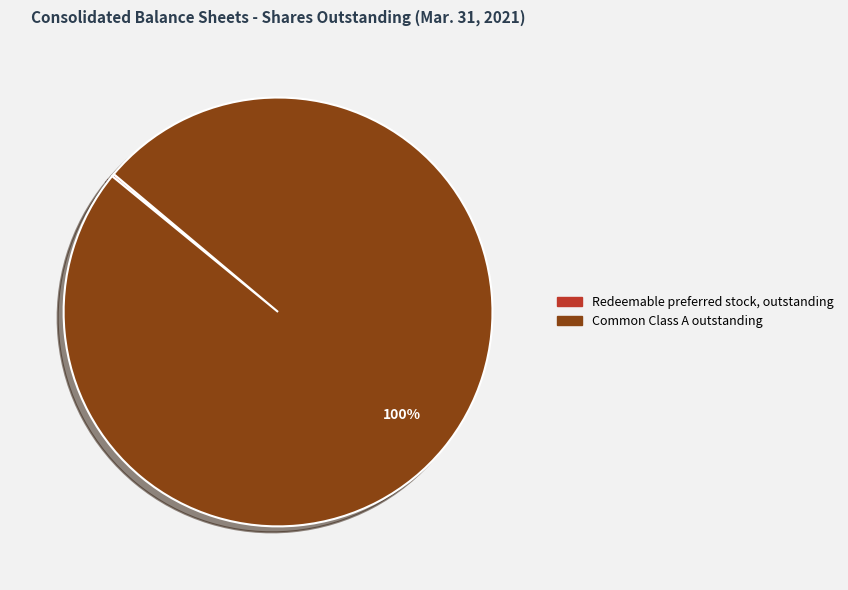

To the nearest percent, what is the average slice percentage?

50%